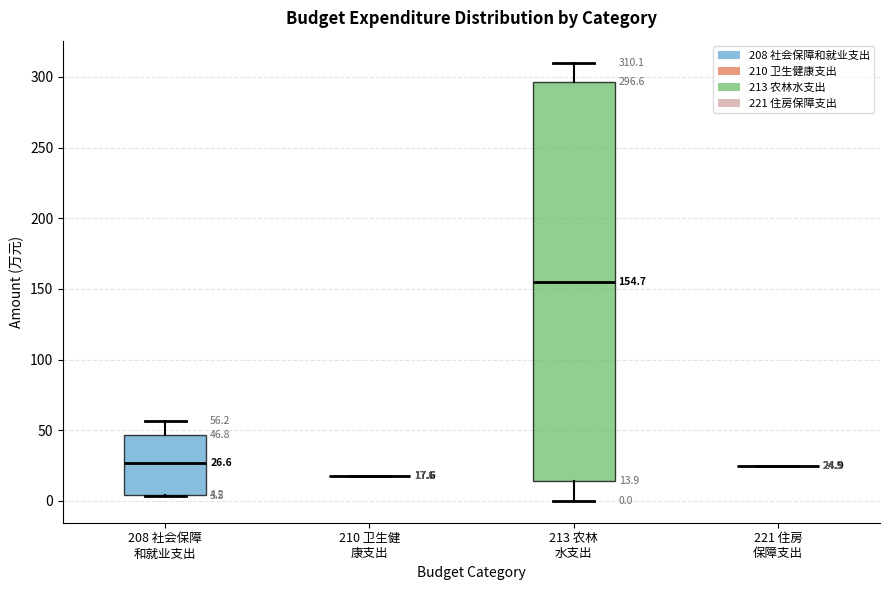

Comparing the boxes themselves (not the whiskers), which one is the tallest?

213 农林 水支出